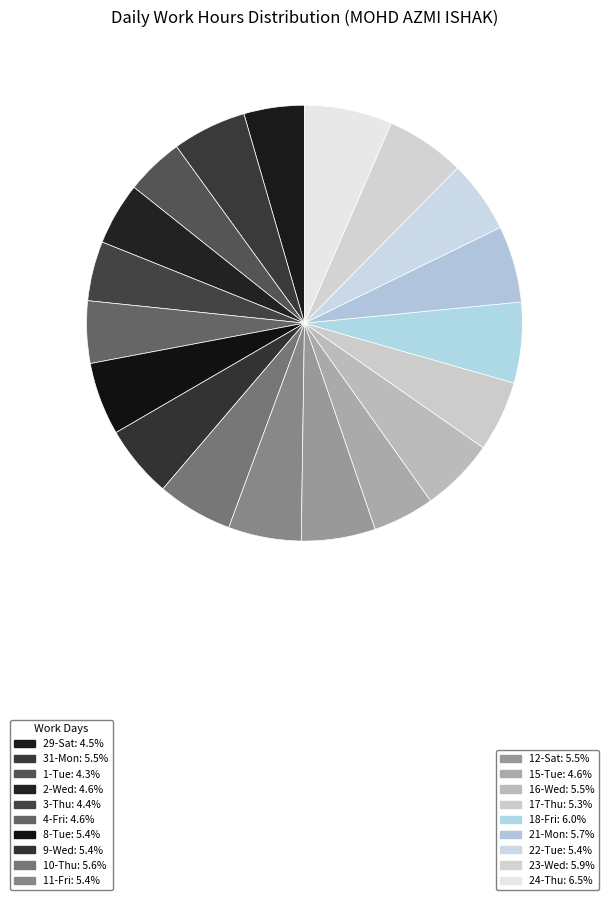

To the nearest percent, what is the difference between the largest and smallest slice percentages?

2%